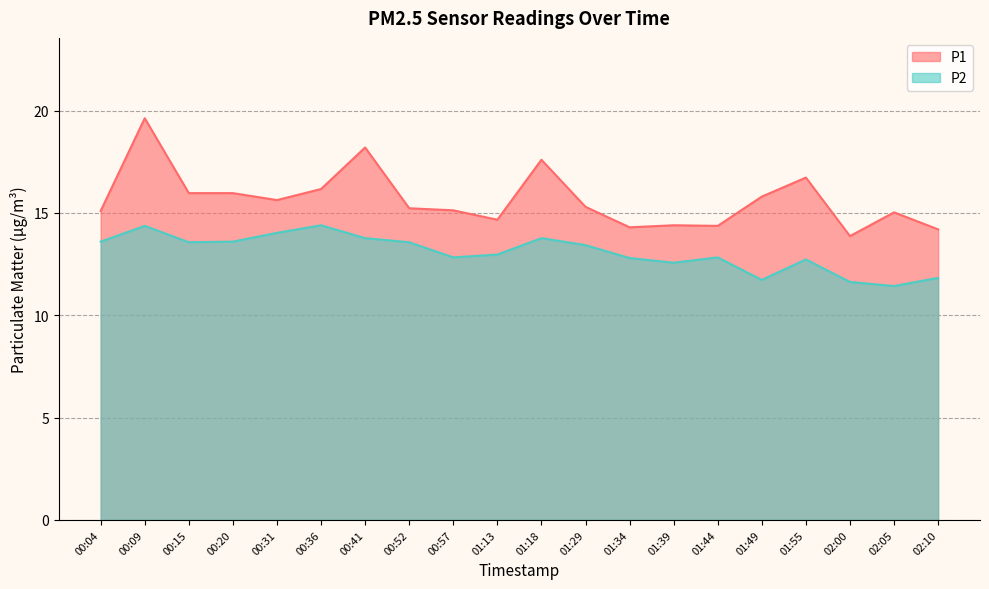

What is the value of the P2 point at the 17th from the left?

12.7